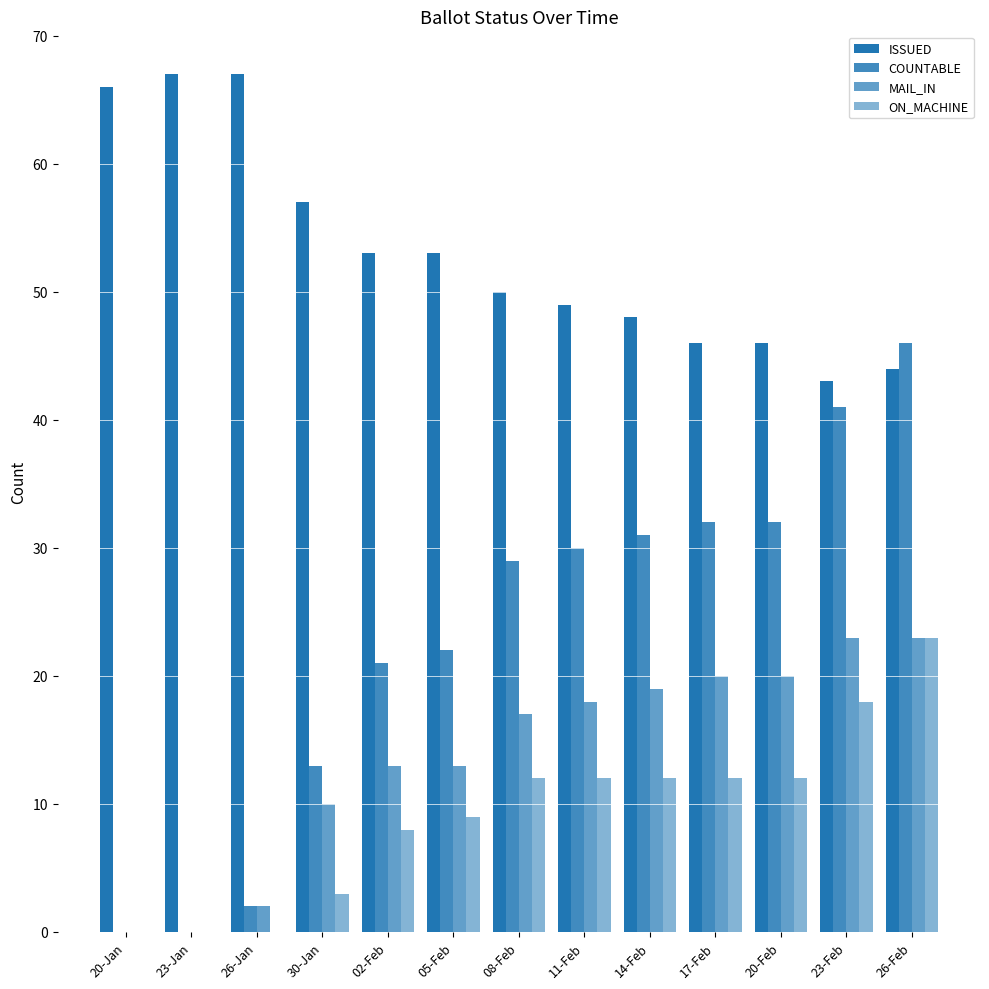

How many groups of bars are there?

13